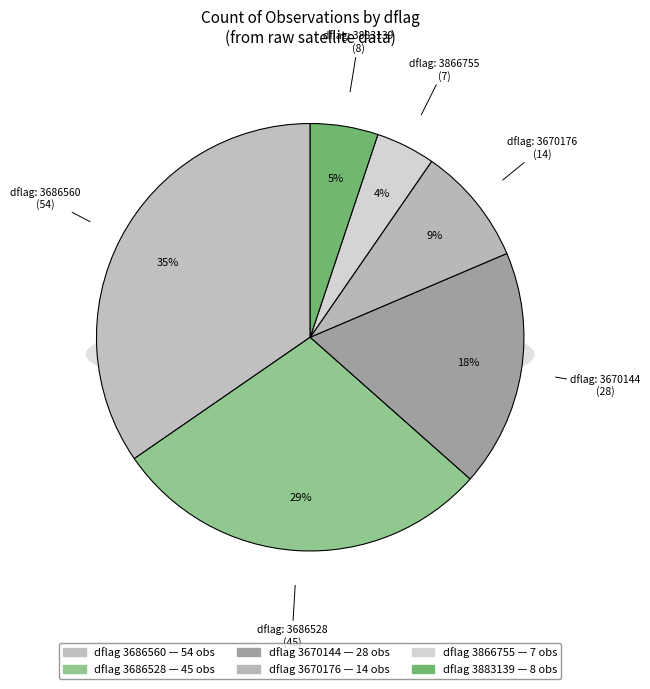

Is it true that 3670144 is 28% of the pie?

False